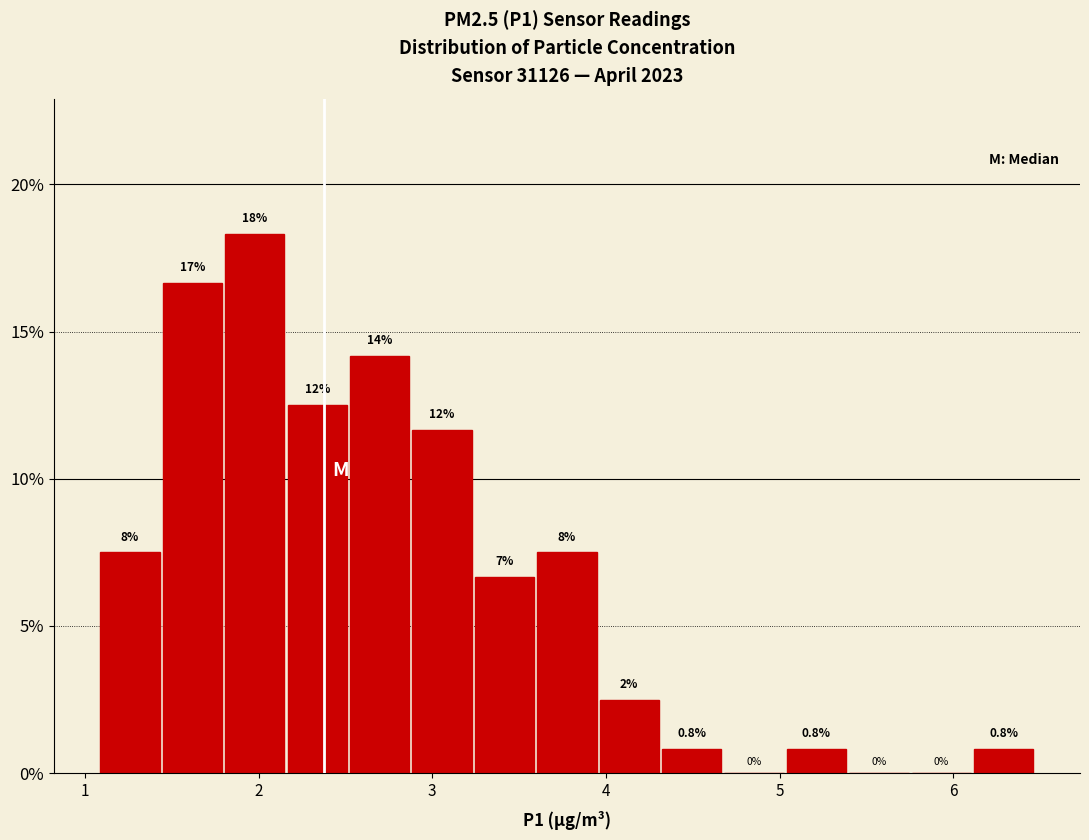

Around what value on the x-axis is the tallest bar? Give the approximate position of its centre, as read against the axis.

2.0